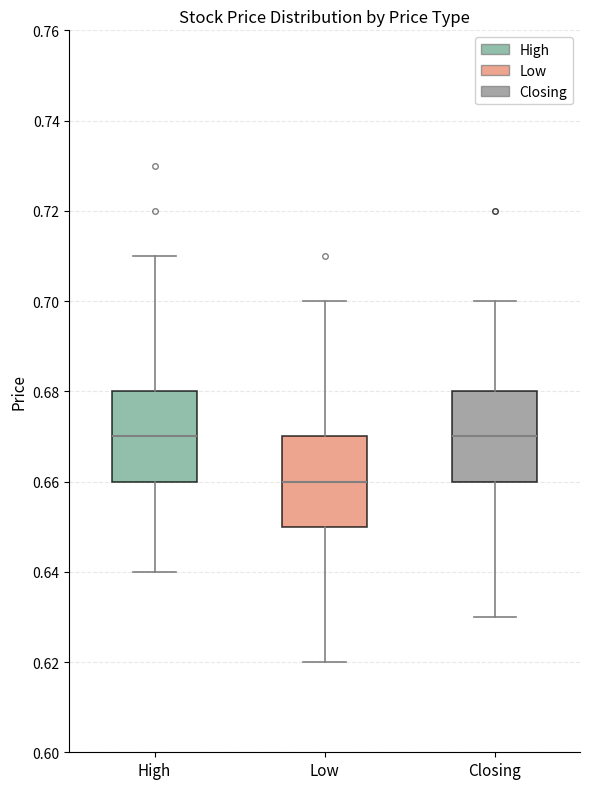

Where is the upper edge of the box for Low on the y-axis? The values are not printed on the chart, so give them approximately, as read against the axis.

0.67